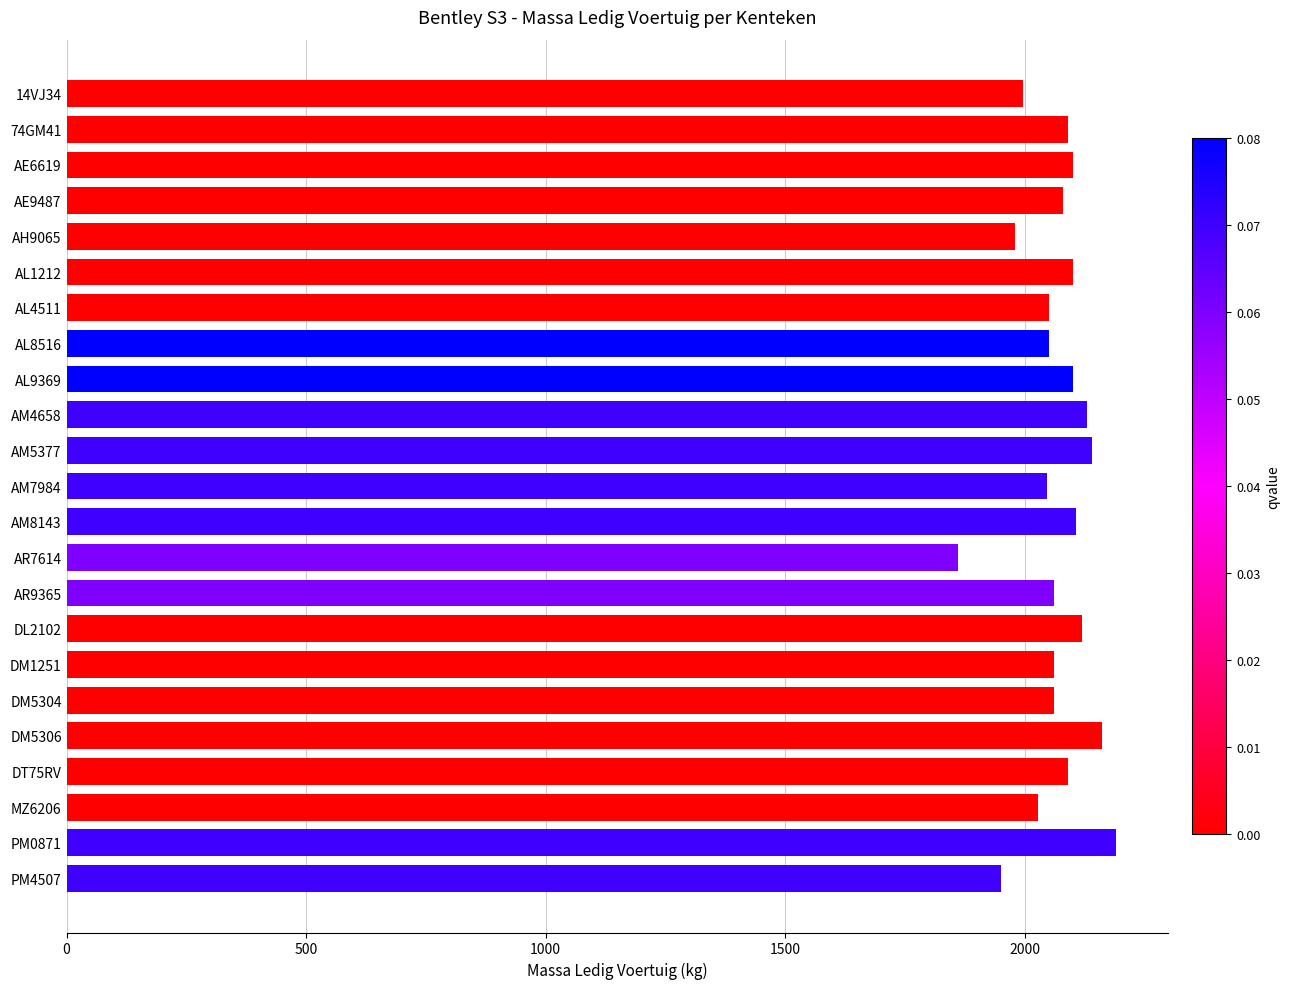

What is the difference between the second highest and minimum values?

300